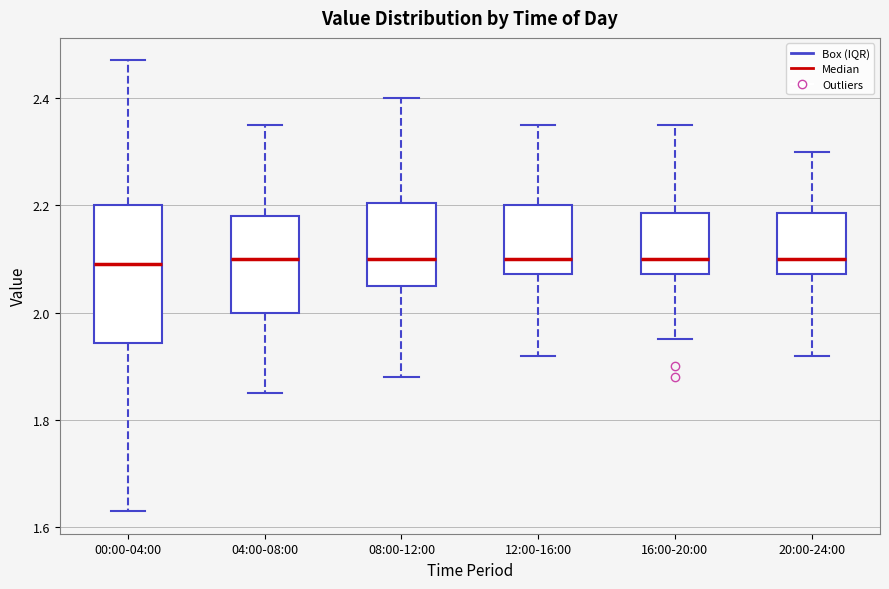

Where does the lower whisker of the box for 04:00-08:00 end on the y-axis? The values are not printed on the chart, so give them approximately, as read against the axis.

1.86